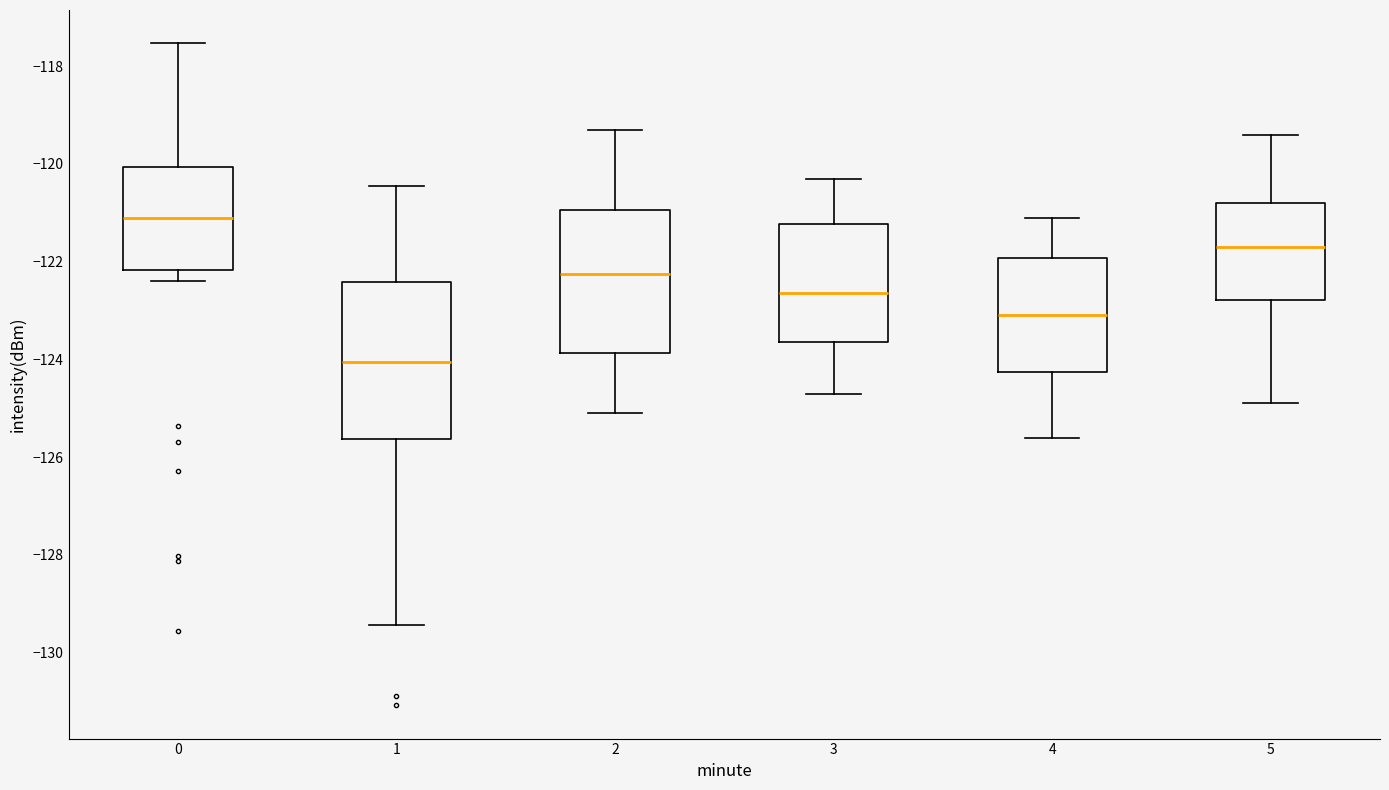

Which box's median line is the lowest?

1